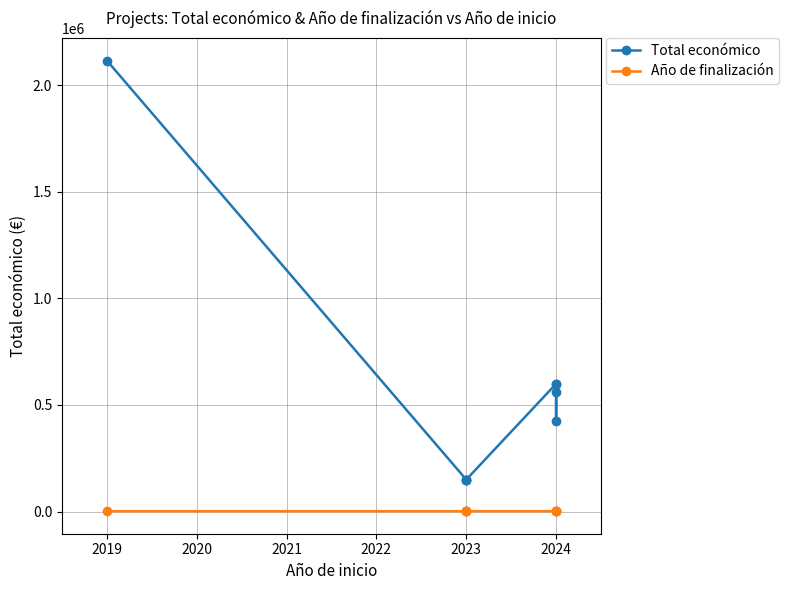

In Total económico, how many points are higher than both neighbors (excluding endpoints)?

1